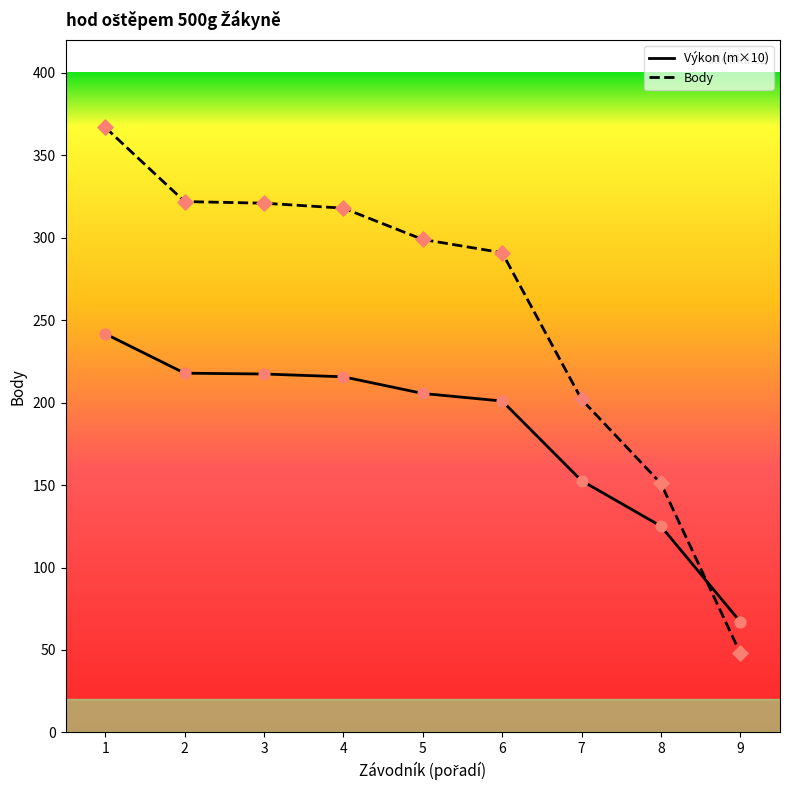

What are all the series names shown in the legend?

Výkon (m×10), Body